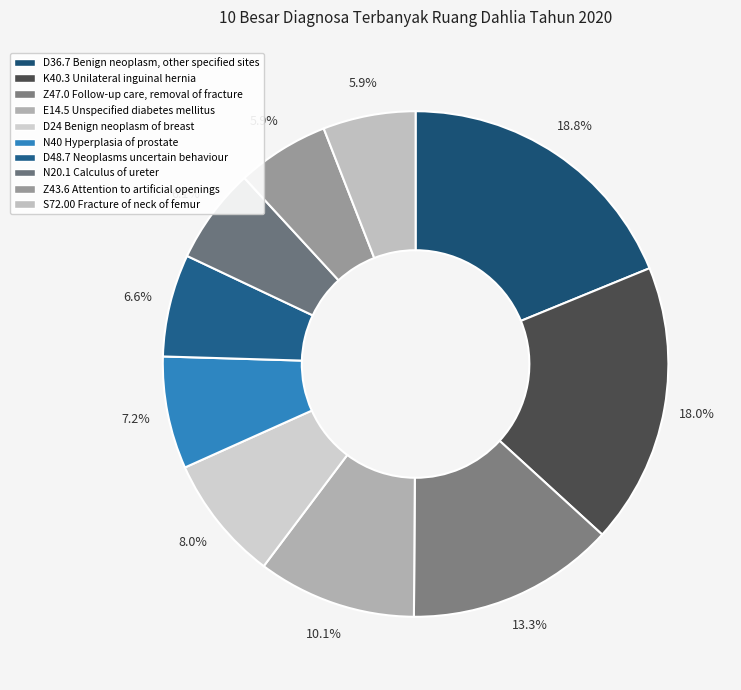

Does D48.7 Neoplasms uncertain behaviour account for over 50% of the chart?

No